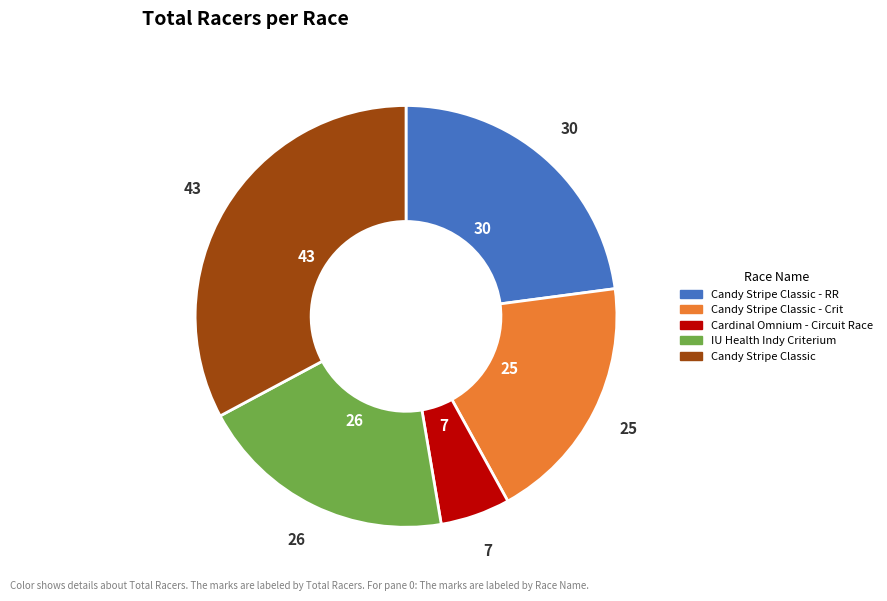

Does any single category account for the majority?

No